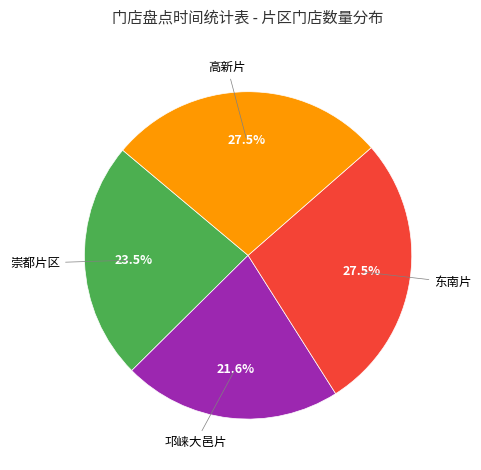

Is there a majority slice in this chart?

No